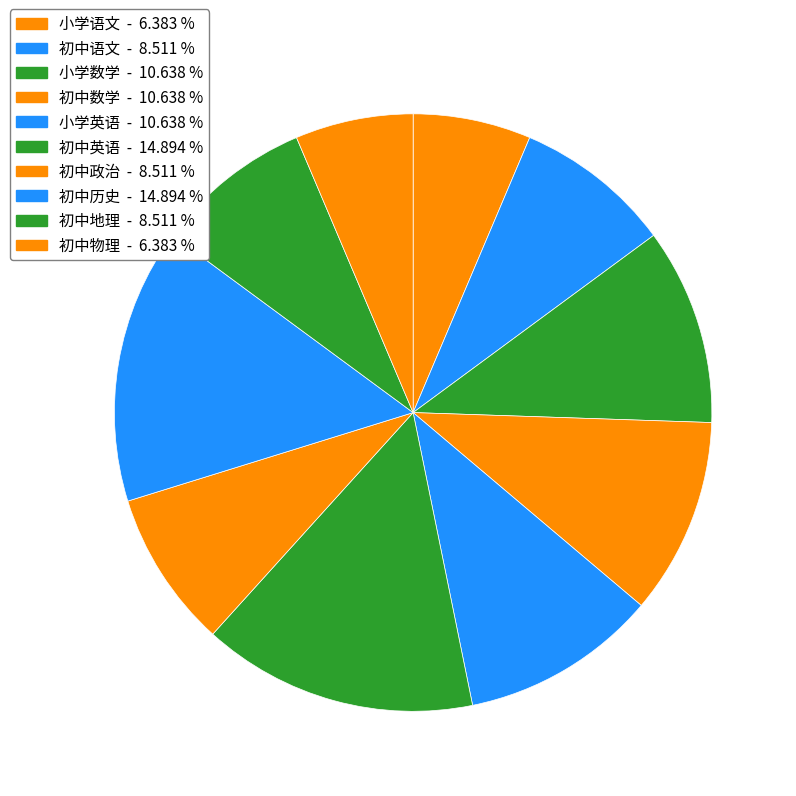

Rank the categories by value from lowest to highest.

小学语文, 初中物理, 初中语文, 初中政治, 初中地理, 小学数学, 初中数学, 小学英语, 初中英语, 初中历史